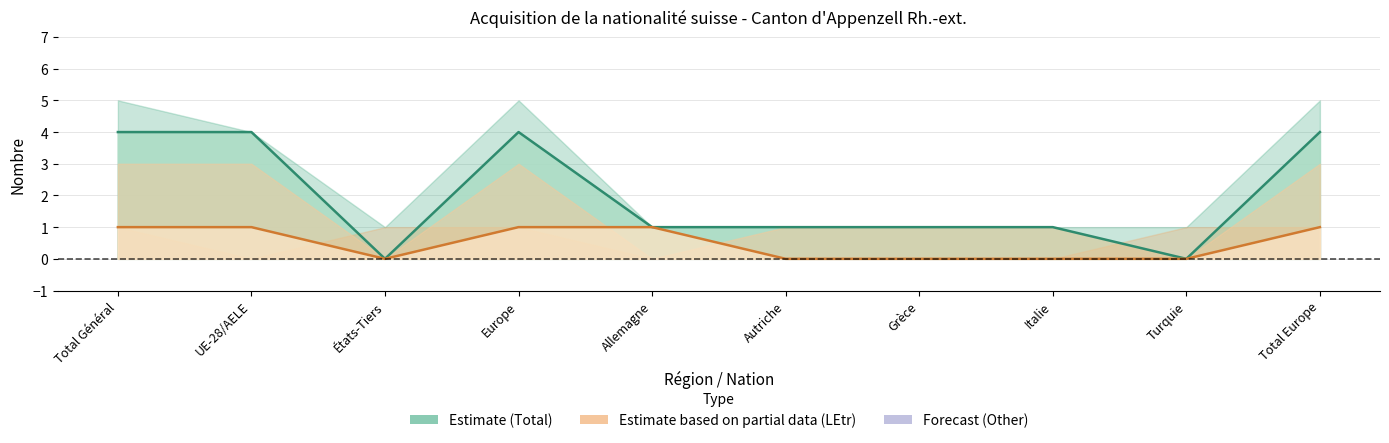

What position from the right is Grèce?

4